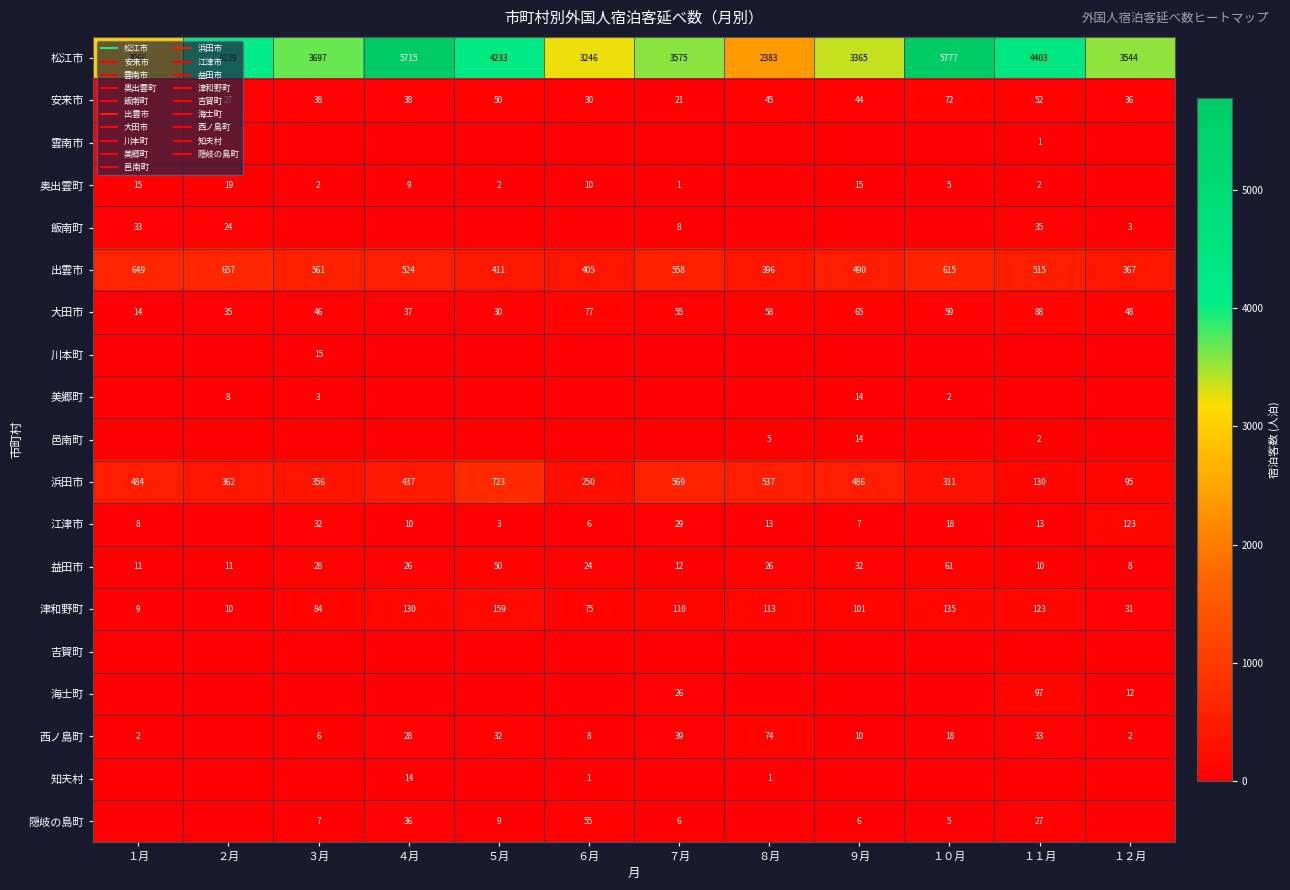

What is the maximum value for 美郷町?

14